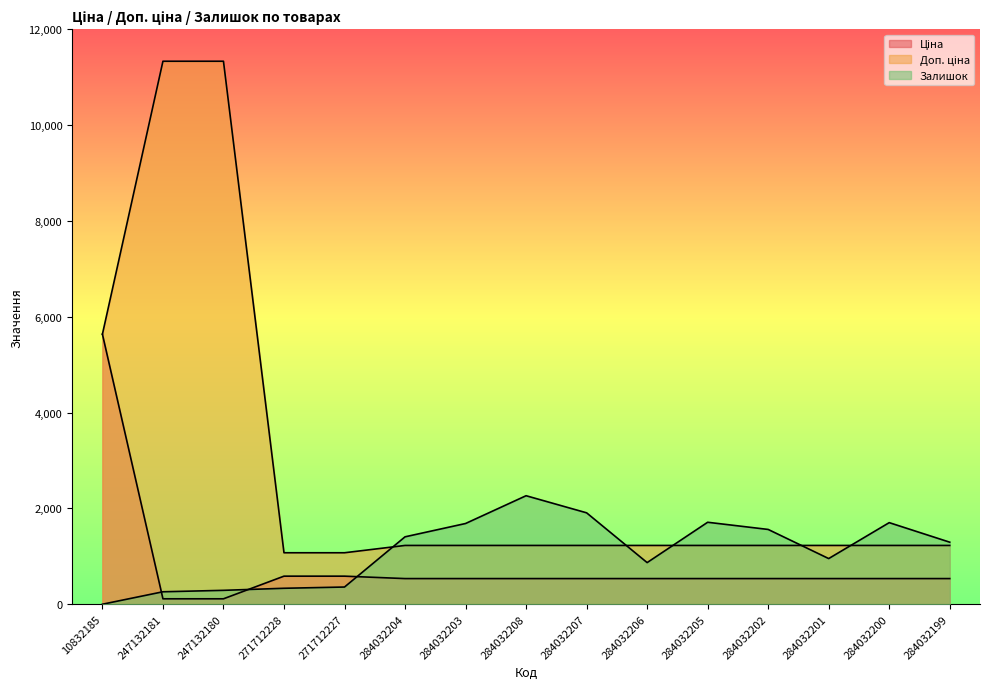

What is the difference between the maximum and second lowest values in the Доп. ціна series?

10259.5